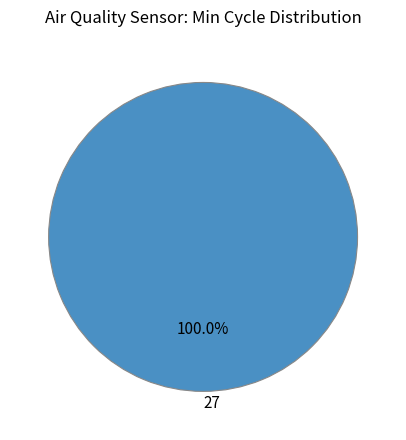

How many segments does this pie chart have?

1